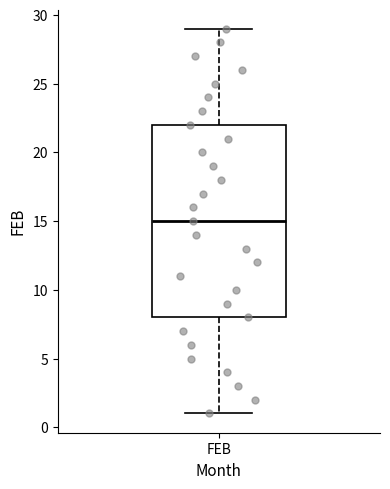

Where does the median line of the box for FEB sit on the y-axis? The values are not printed on the chart, so give them approximately, as read against the axis.

15